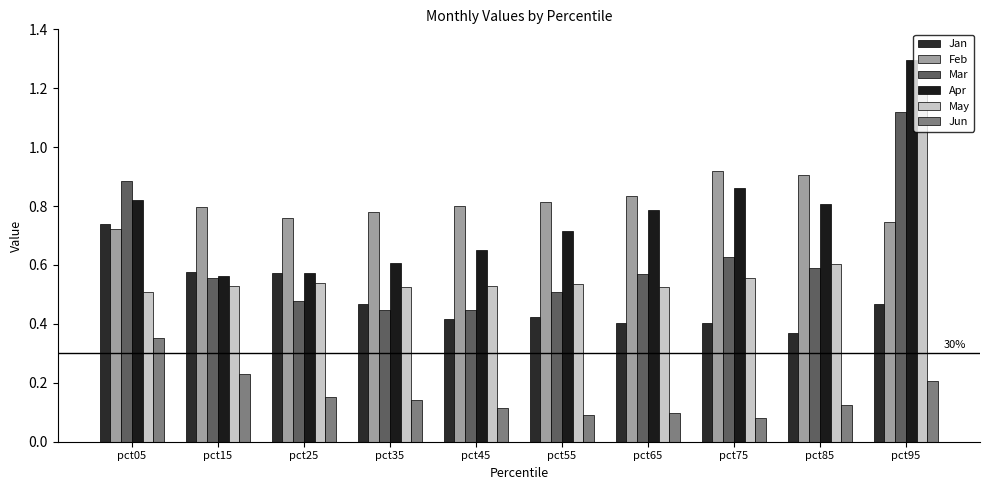

Are the bars horizontal?

No